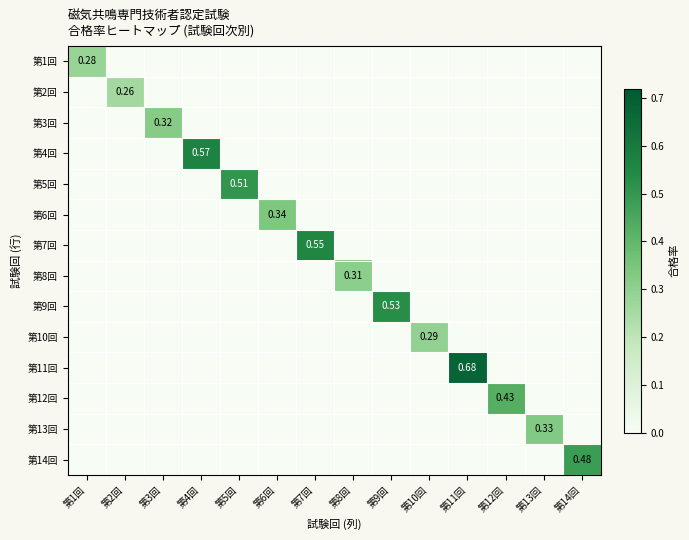

List the labels in order of 第2回 value, smallest first.

第1回, 第3回, 第4回, 第5回, 第6回, 第7回, 第8回, 第9回, 第10回, 第11回, 第12回, 第13回, 第14回, 第2回